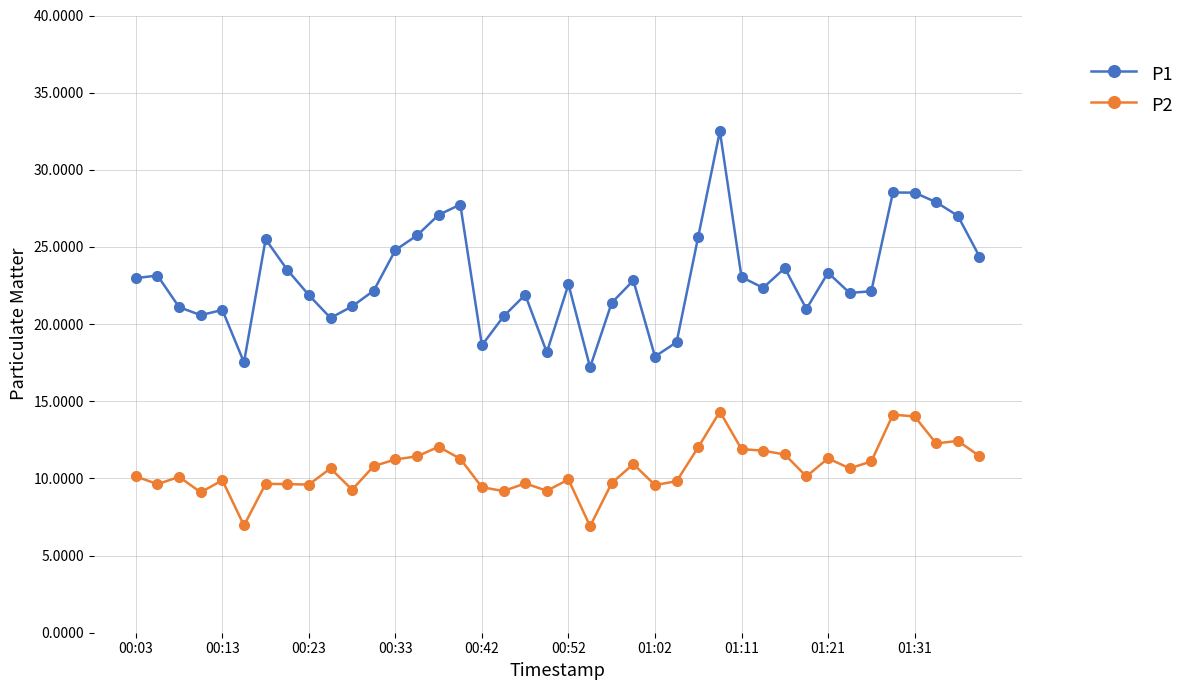

What are all the series names shown in the legend?

P1, P2